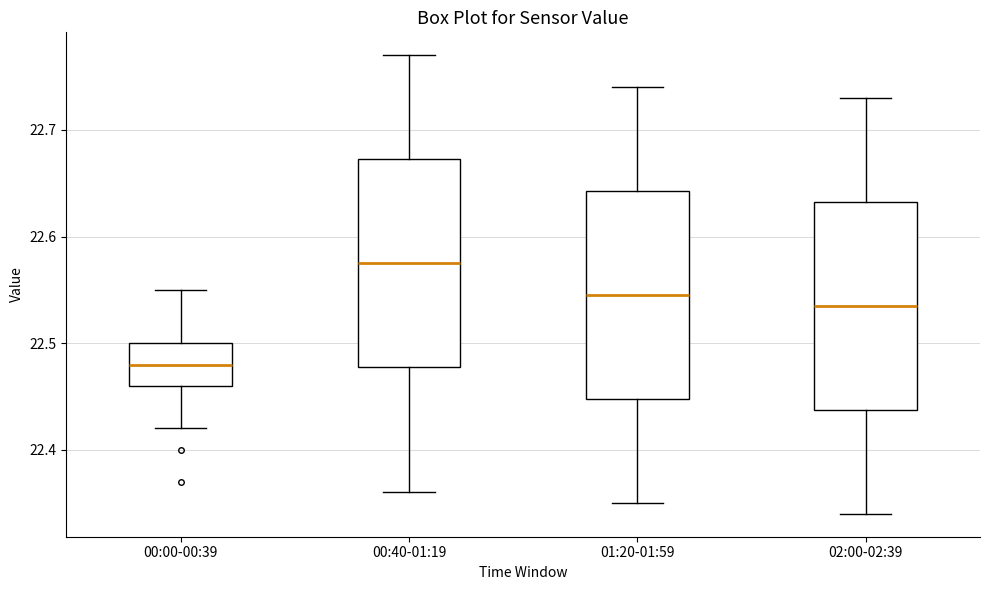

Reading left to right, transcribe this box plot: for each box, give where its median line is, the range the box spans, and where its two whiskers end, as read against the y-axis. The values are not printed on the chart, so give them approximately, as read against the axis.

00:00-00:39: median 22.48, box 22.46 to 22.50, whiskers 22.42 to 22.55
00:40-01:19: median 22.58, box 22.48 to 22.67, whiskers 22.36 to 22.77
01:20-01:59: median 22.55, box 22.45 to 22.64, whiskers 22.35 to 22.74
02:00-02:39: median 22.54, box 22.44 to 22.63, whiskers 22.34 to 22.73